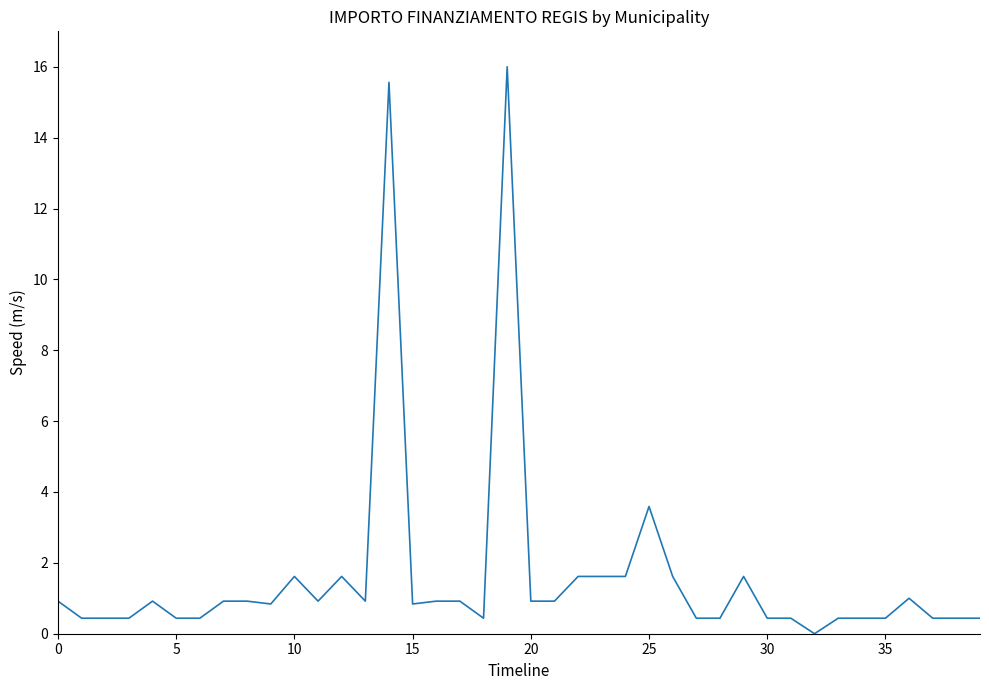

What is the maximum value shown in the chart?

16.0